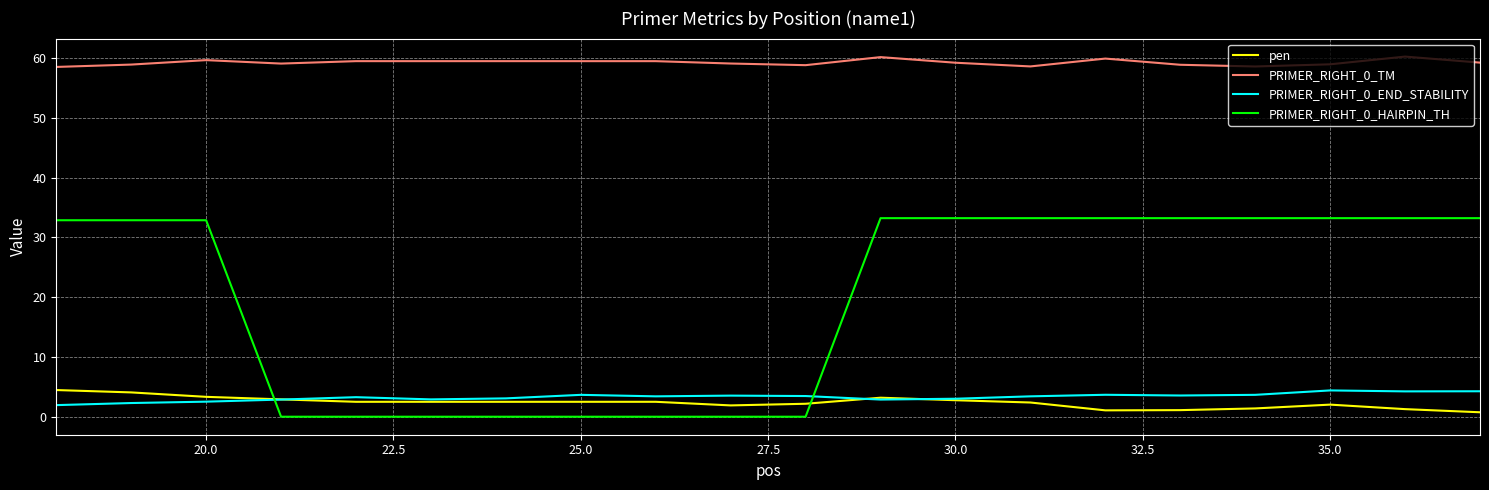

What is the maximum value shown in the chart?

60.3